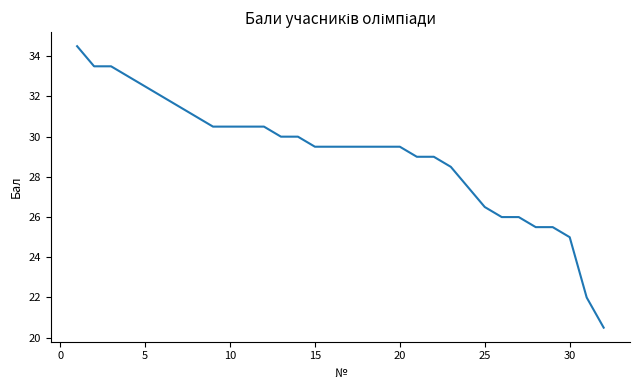

What is the greatest value displayed?

34.5